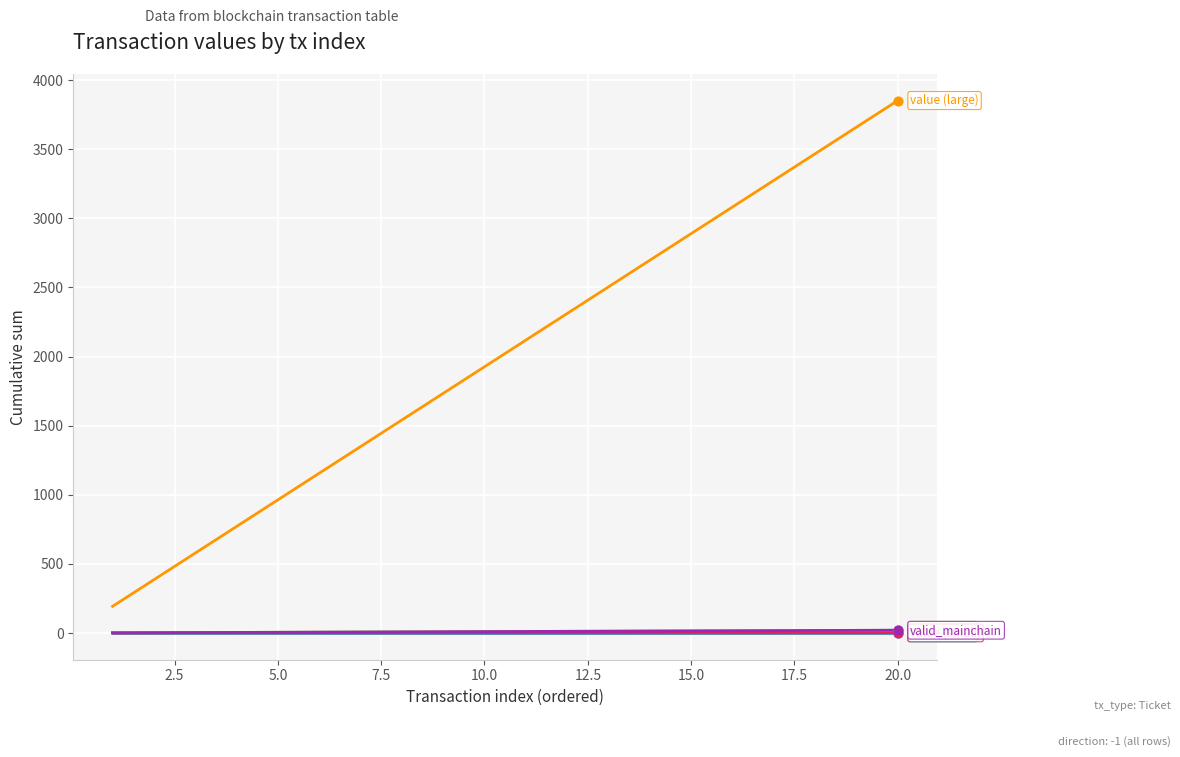

Is this an area chart (filled region under the line)?

No